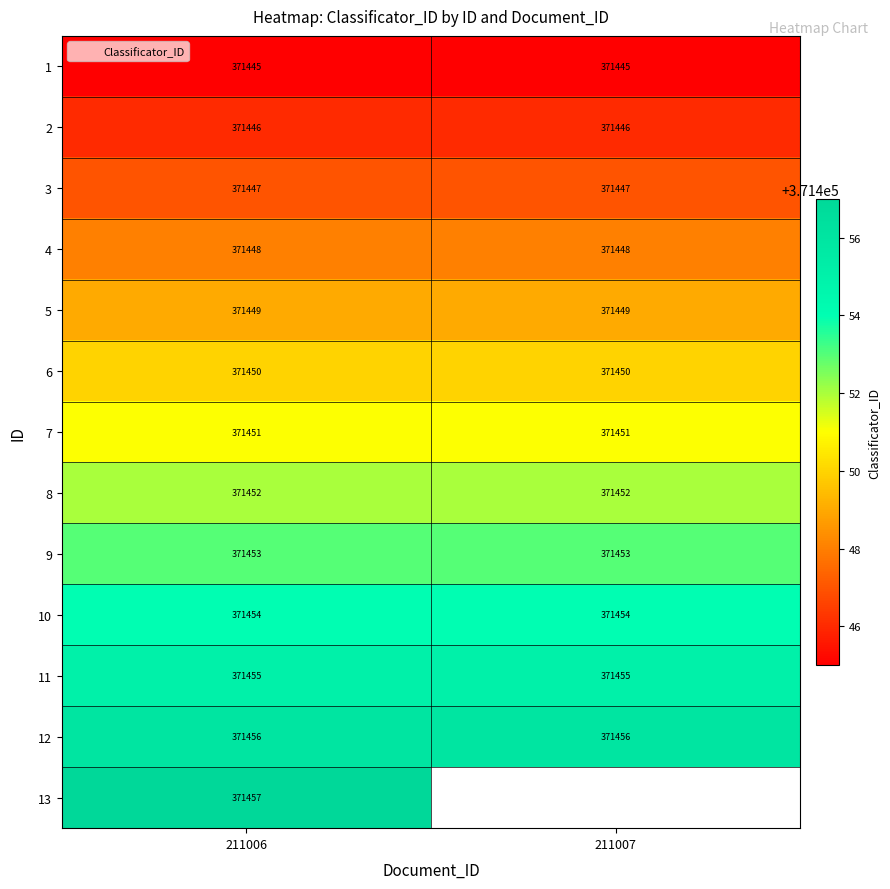

Is it true that 10 equals 371454.0 at 211007?

True